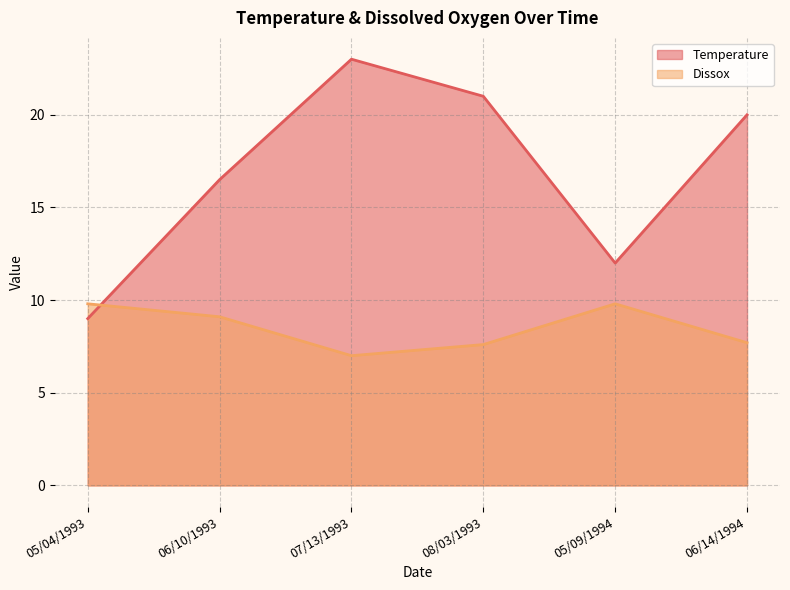

What is the sum of the Temperature values at 06/10/1993 and 05/09/1994?

28.5